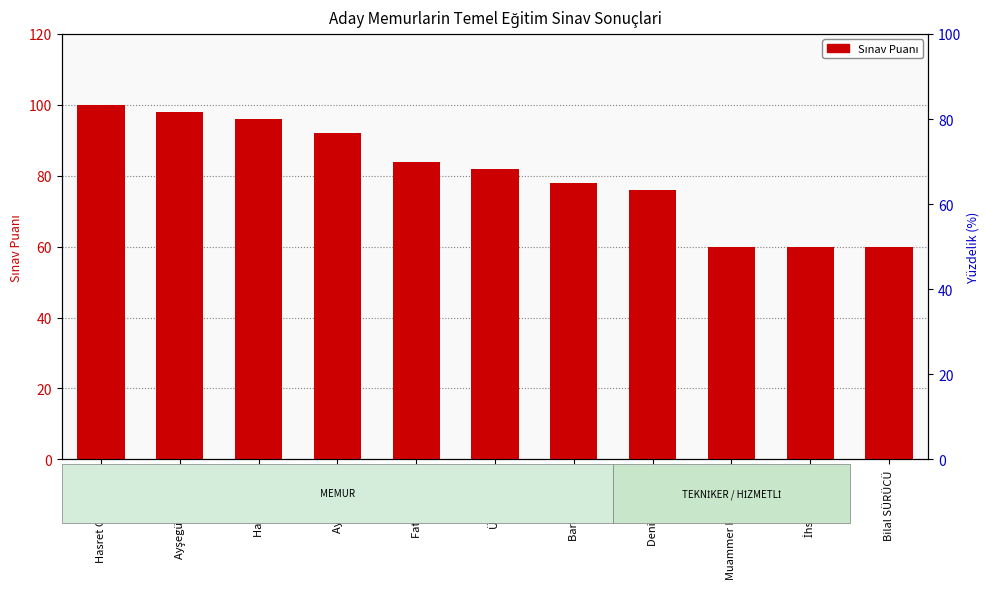

What is the change in value from Deniz ÖRTÜLÜ to İhsan HASAR?

-16